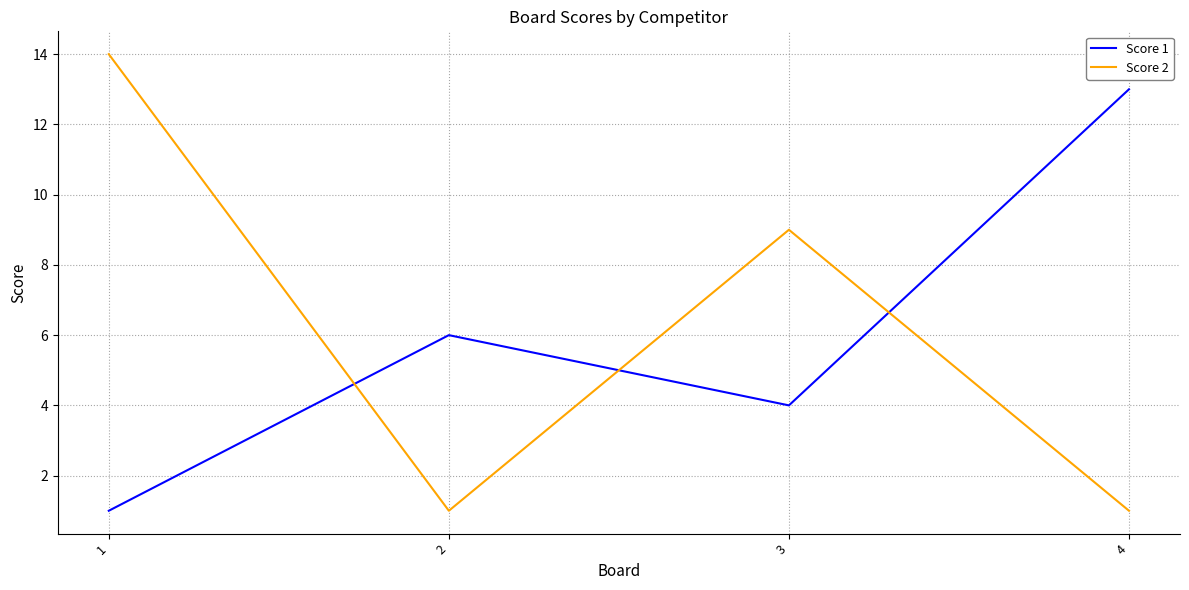

Which series changed the most between 3 and 4?

Score 1